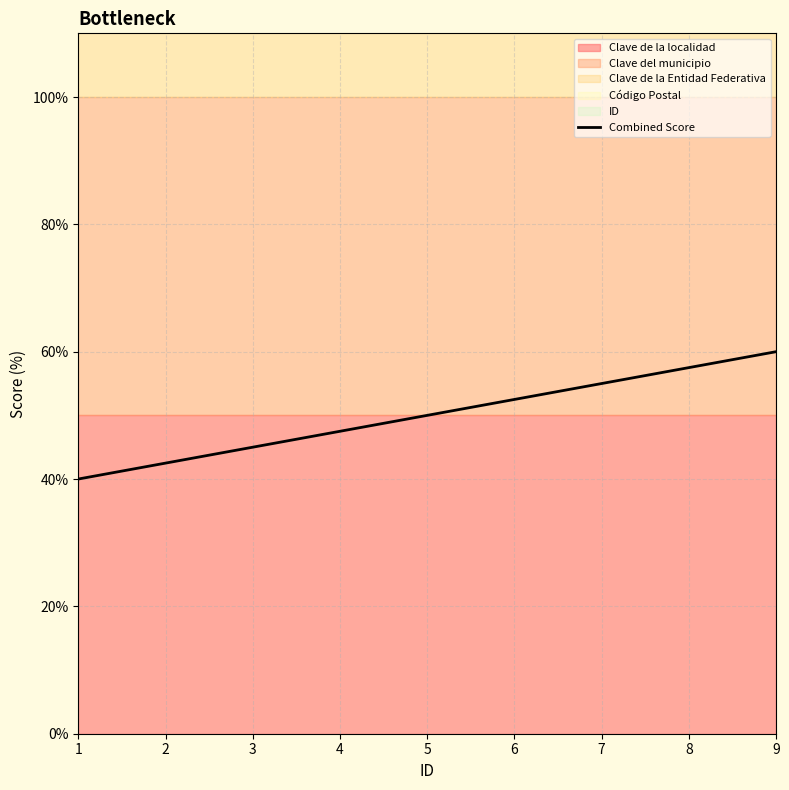

Is it true that the value at 7 is 55.0?

True